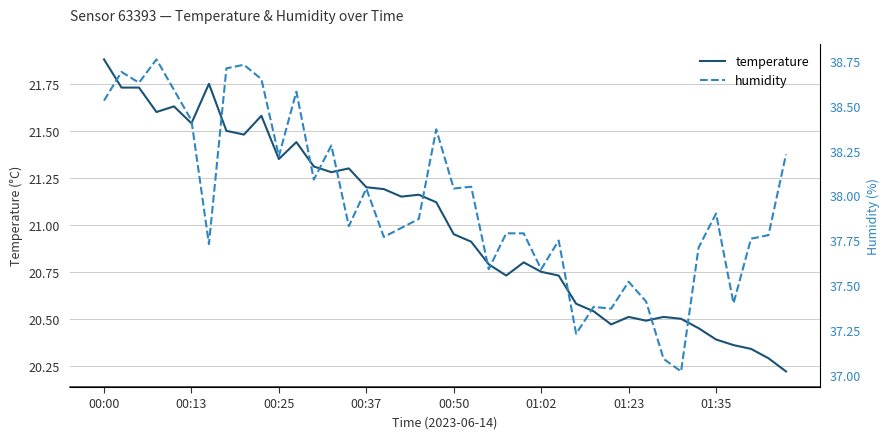

What is the difference between the highest and lowest values at 36?

17.0